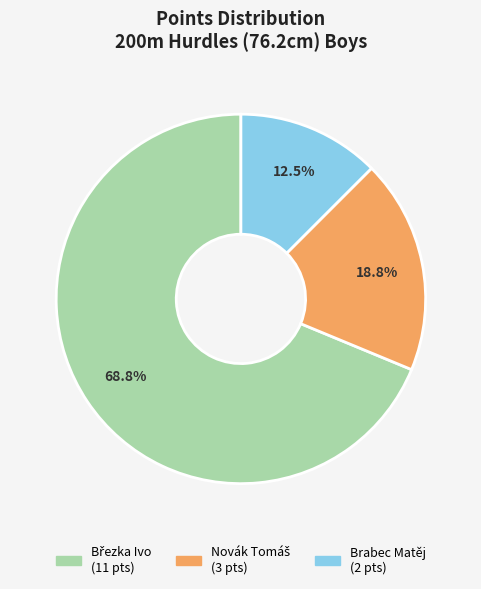

Is there a majority slice in this chart?

Yes